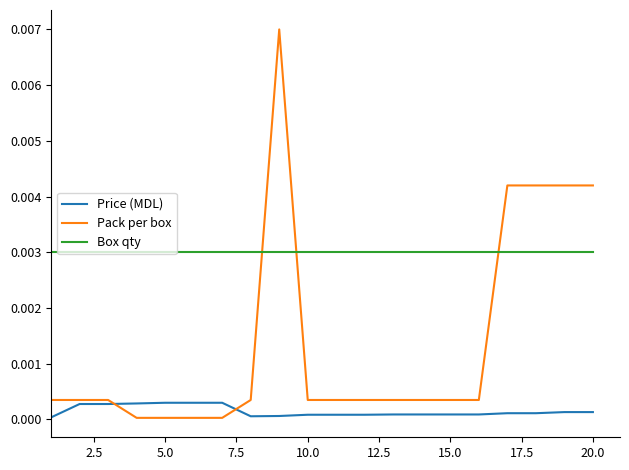

Which series ends up on top after the final intersection of Price (MDL) and Pack per box?

Pack per box